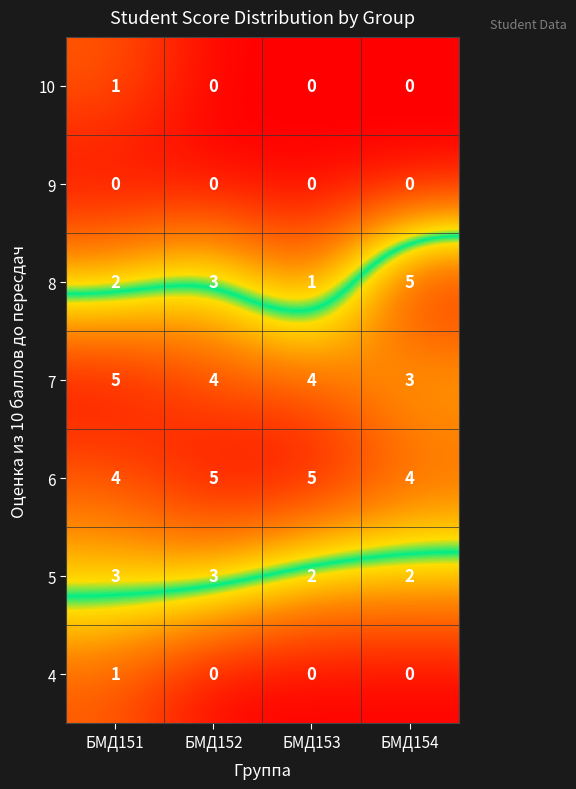

Reading right to left, what are all the values shown in this chart?

10: 0	0	0	1
9: 0	0	0	0
8: 5	1	3	2
7: 3	4	4	5
6: 4	5	5	4
5: 2	2	3	3
4: 0	0	0	1